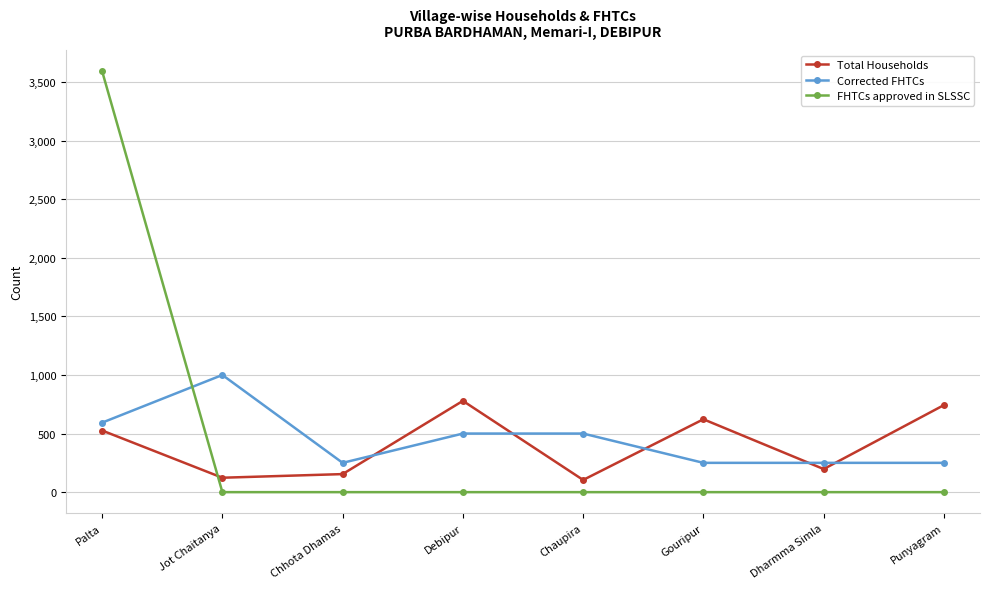

After their last crossing, which series has the higher values: FHTCs approved in SLSSC or Total Households?

Total Households